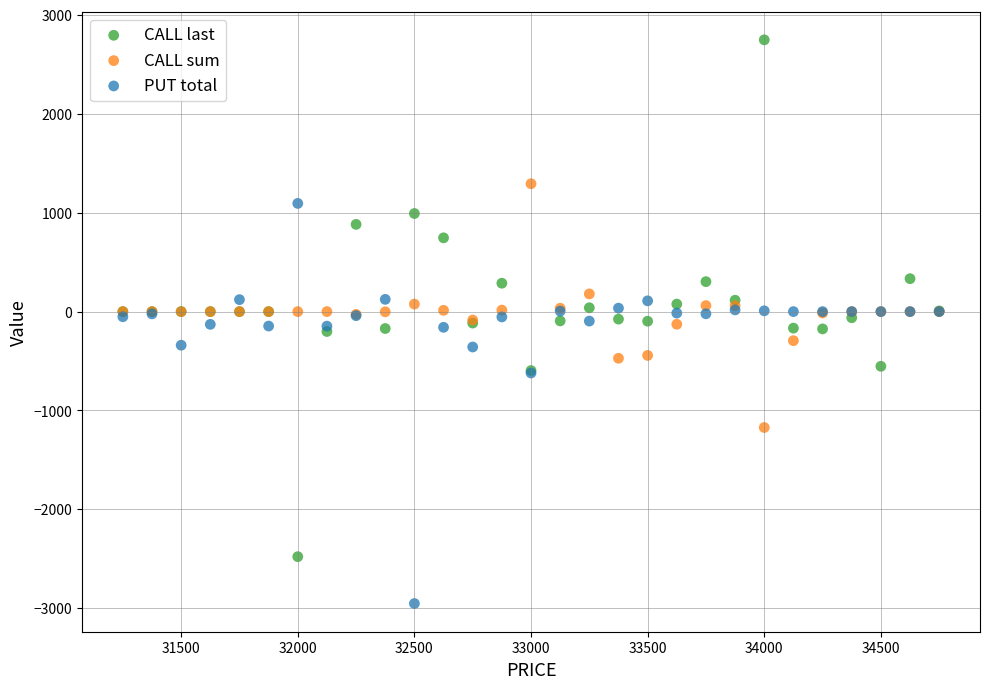

Which series reaches the maximum Y coordinate?

CALL last